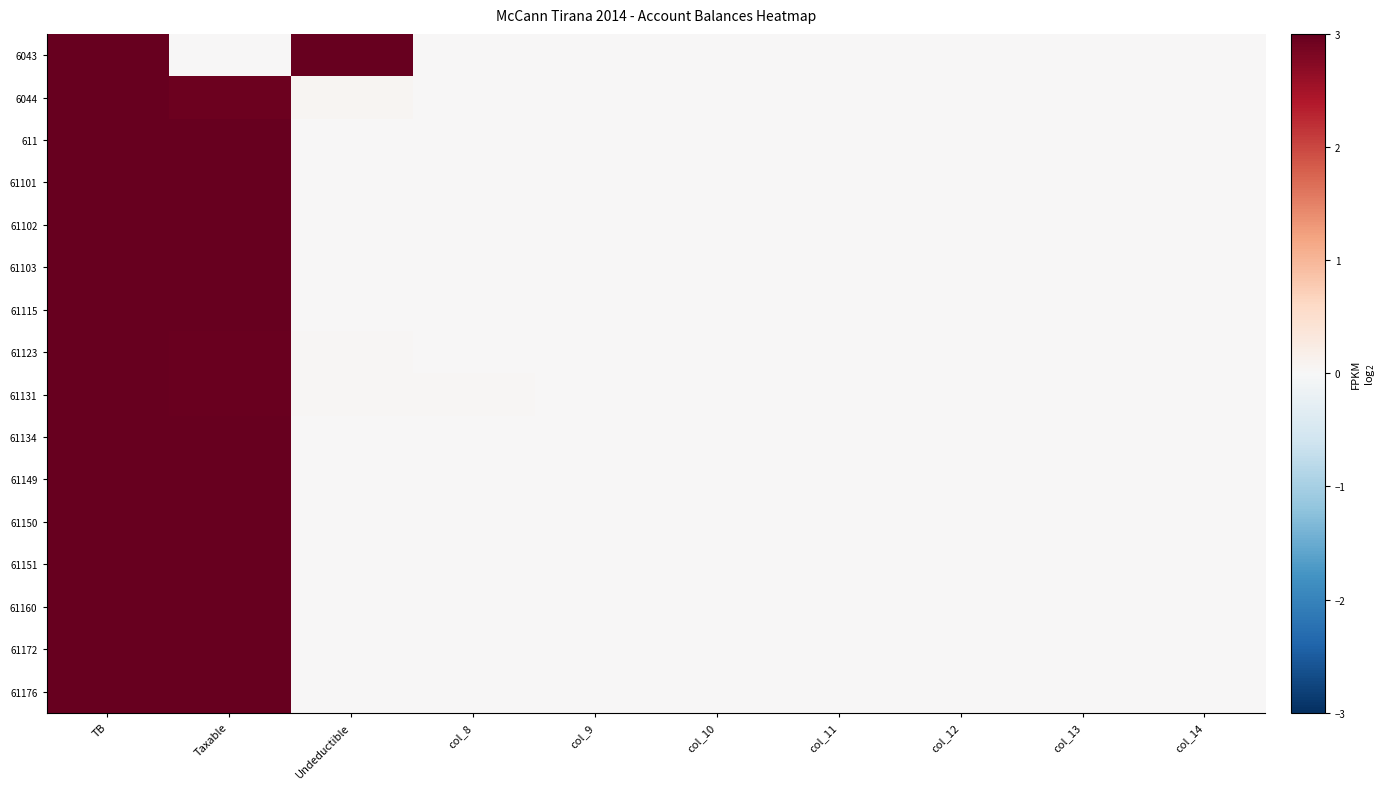

Which series changed the most between col_8 and col_10?

61131